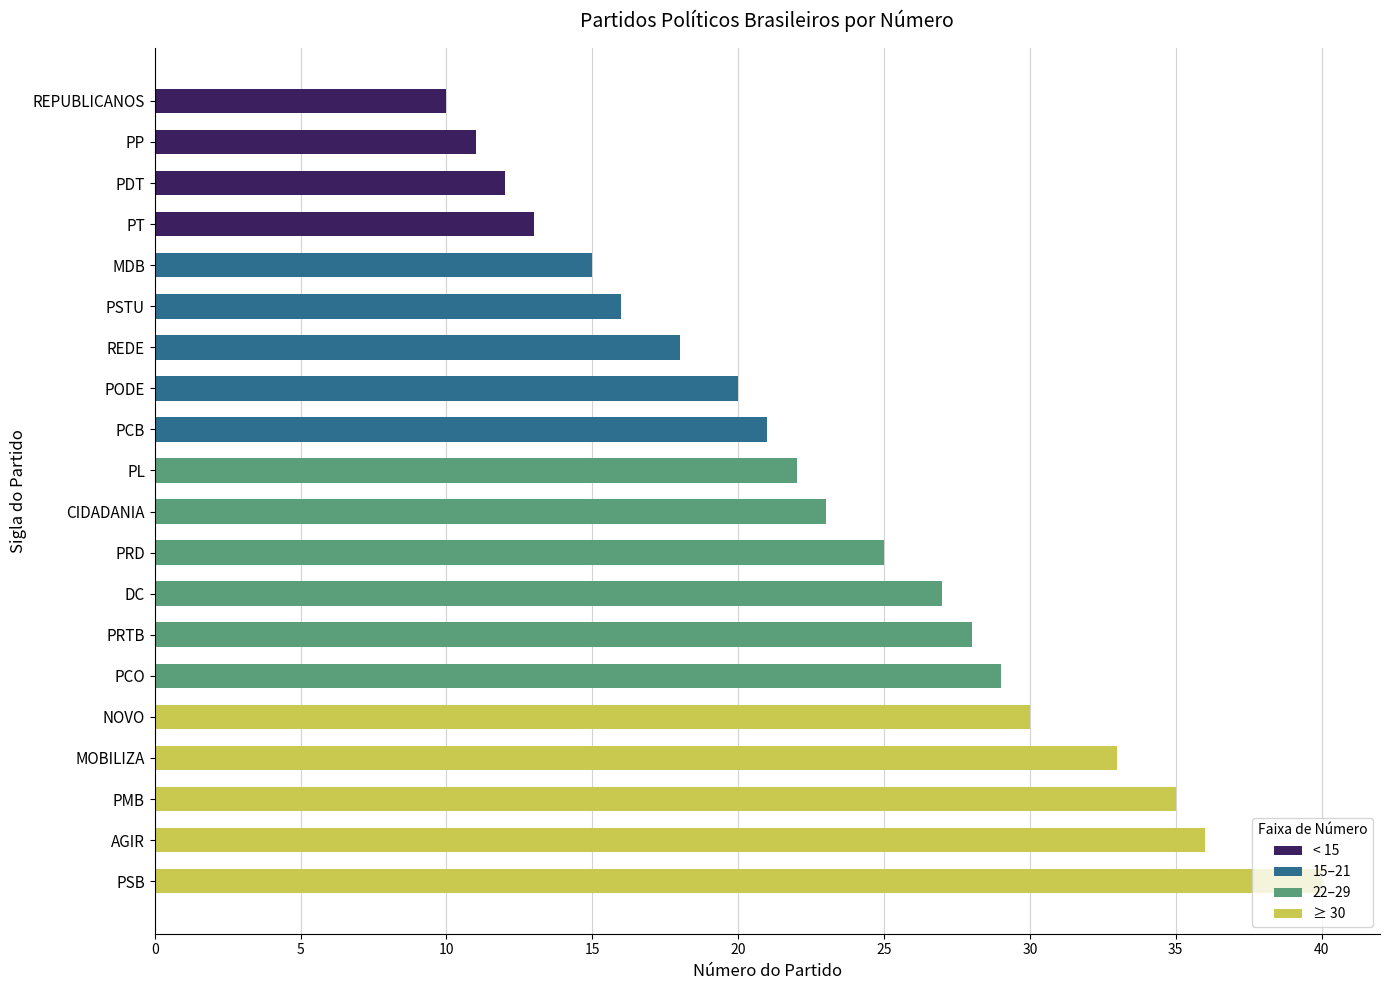

At which category does the chart reach its peak across all series?

PSB